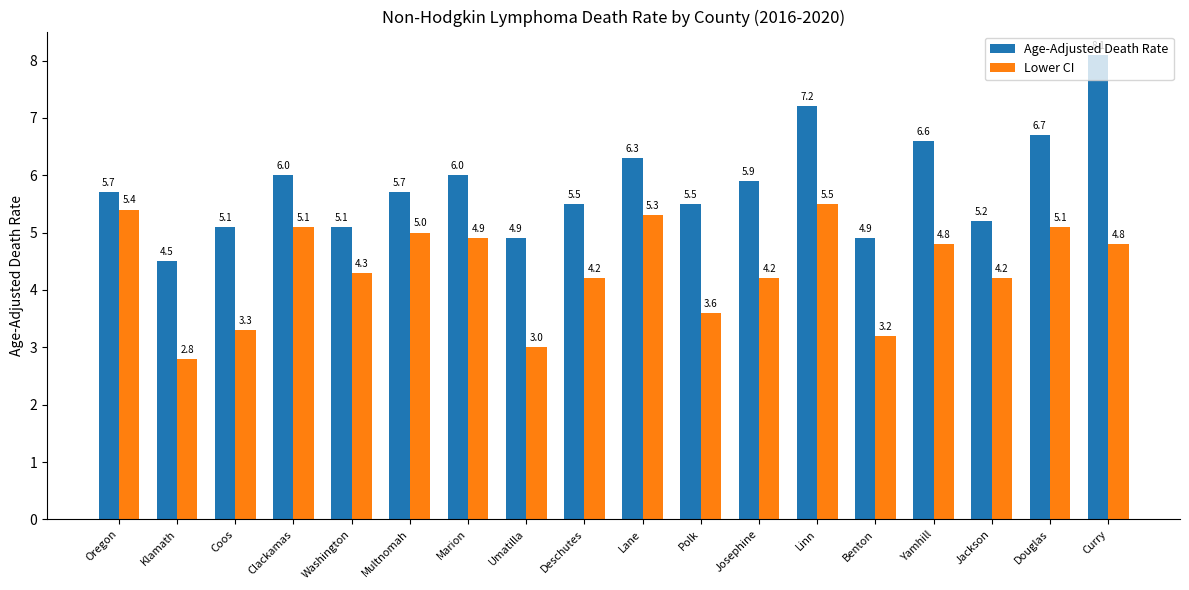

Reading left to right, what are all the values shown in this chart?

Age-Adjusted Death Rate: 5.7	4.5	5.1	6.0	5.1	5.7	6.0	4.9	5.5	6.3	5.5	5.9	7.2	4.9	6.6	5.2	6.7	8.1
Lower CI: 5.4	2.8	3.3	5.1	4.3	5.0	4.9	3.0	4.2	5.3	3.6	4.2	5.5	3.2	4.8	4.2	5.1	4.8